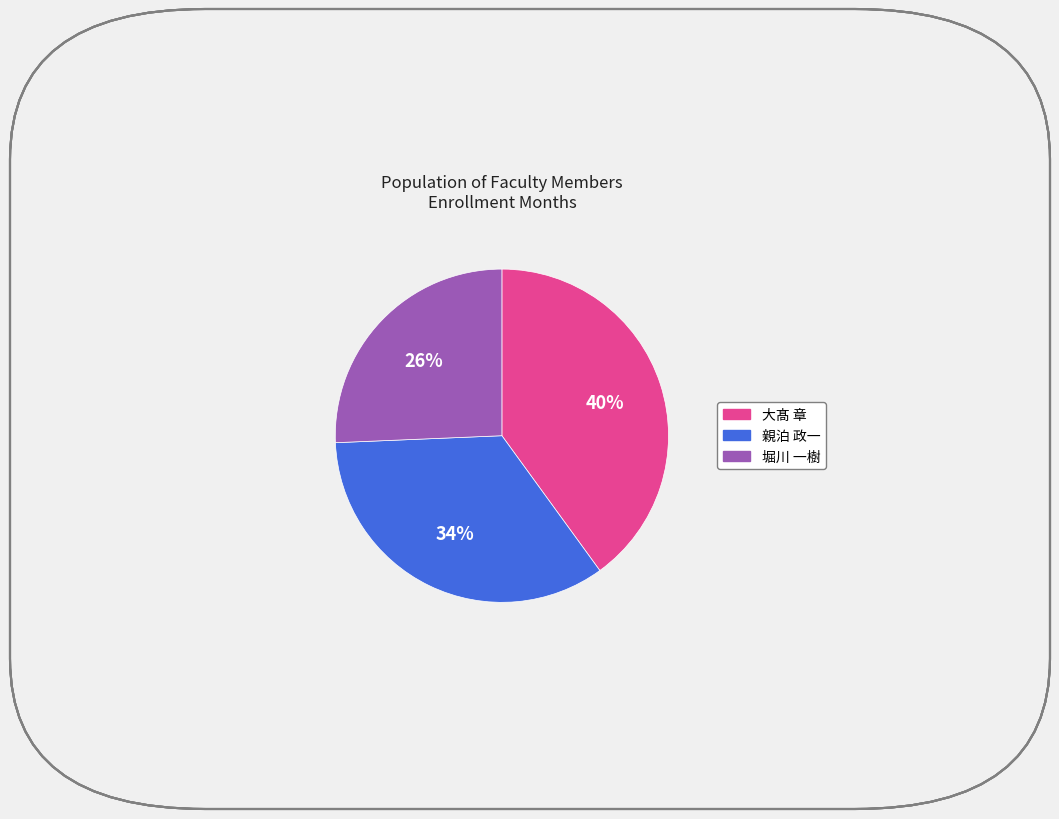

Which has a higher value, 堀川 一樹 or 大髙 章?

大髙 章